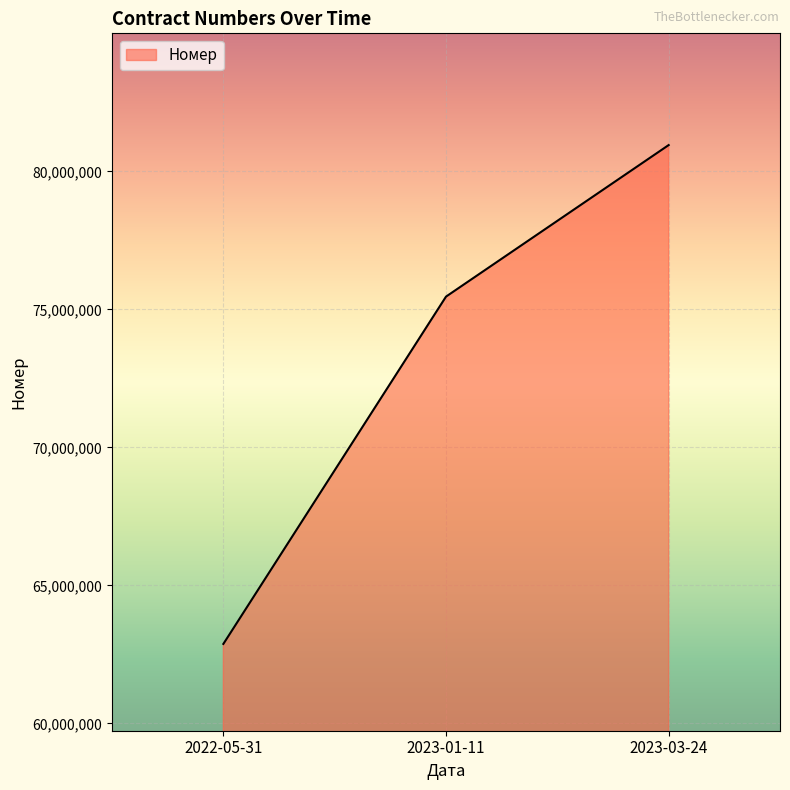

What is the average value?

73098026